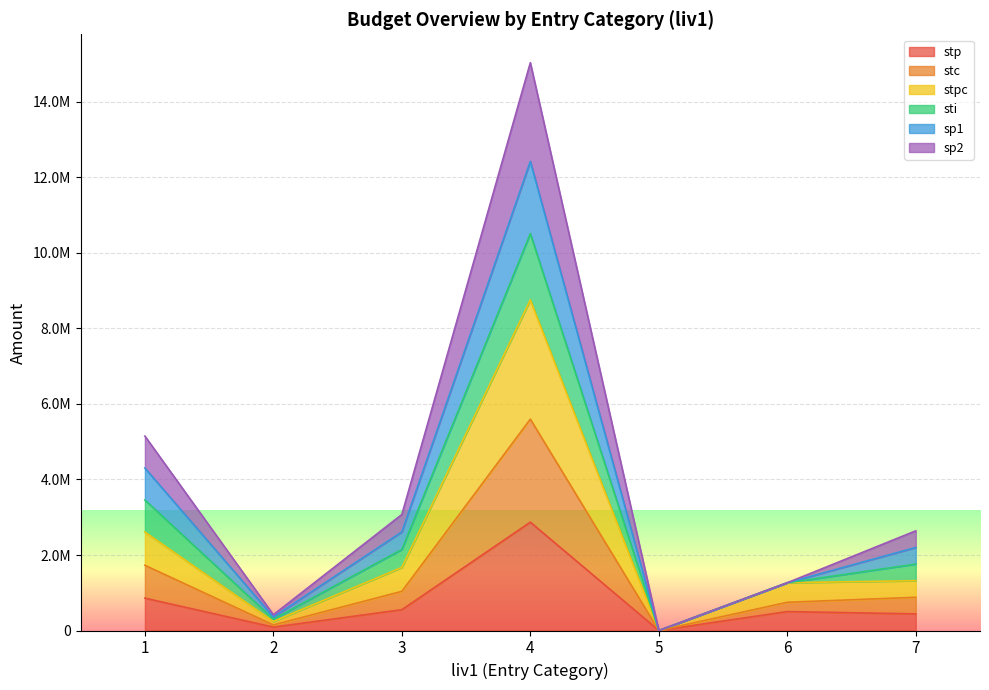

True or false: stpc and sp1 cross at least once.

False